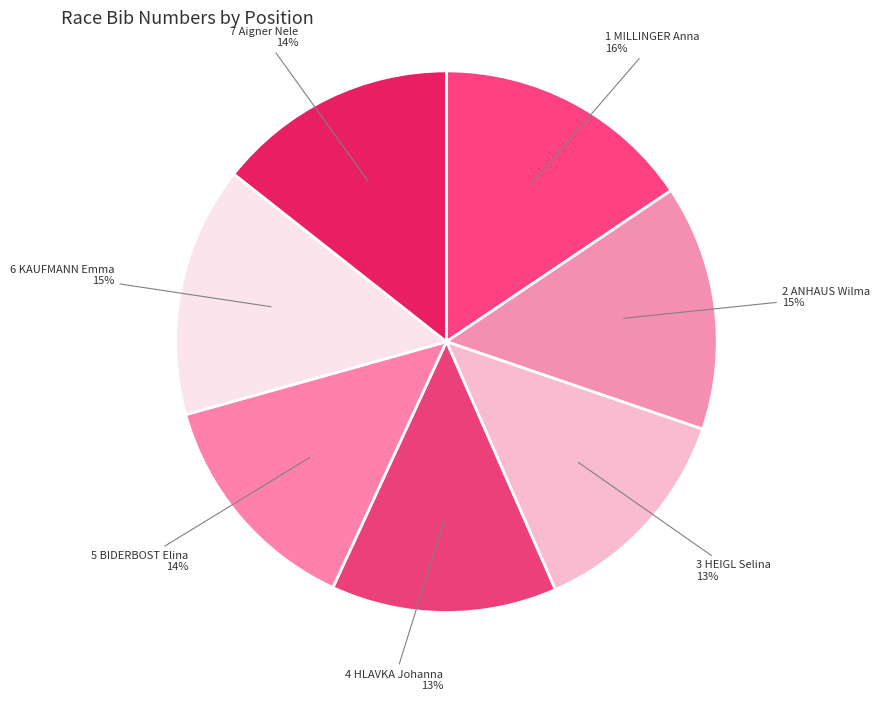

Between 1 MILLINGER Anna and 2 ANHAUS Wilma, which is larger?

1 MILLINGER Anna